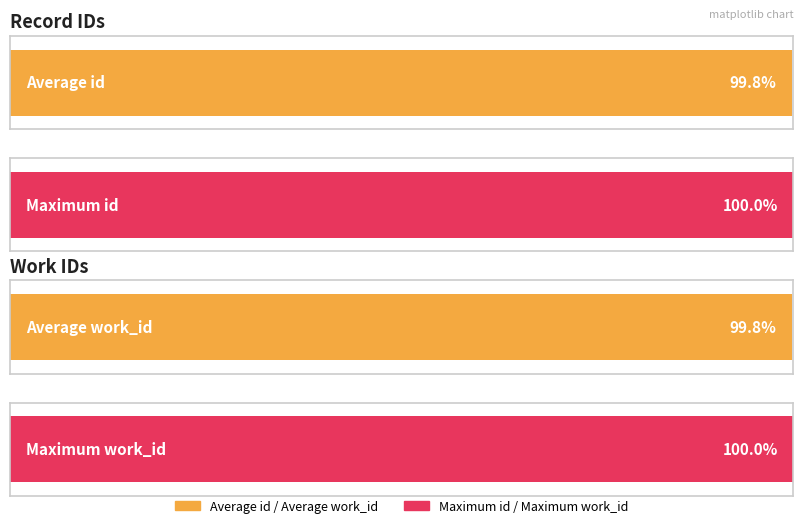

True or false: id has a value of 14937 at 2009-09-14.

False